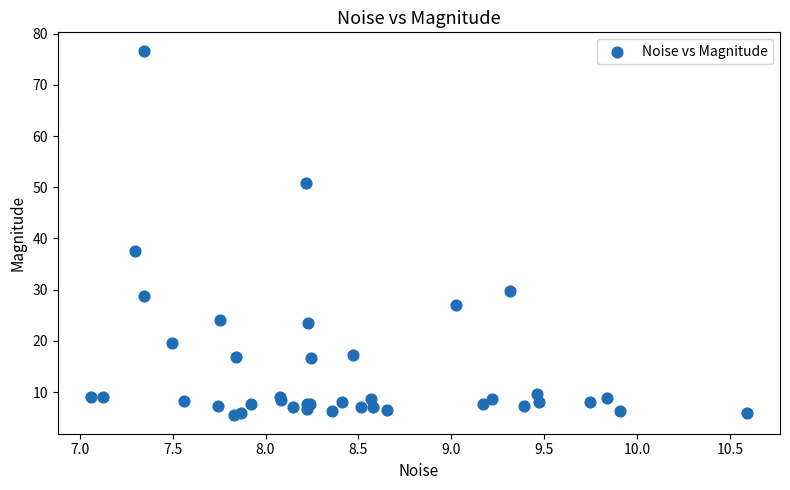

What Y value in the scatter plot is closest to 41?

37.5